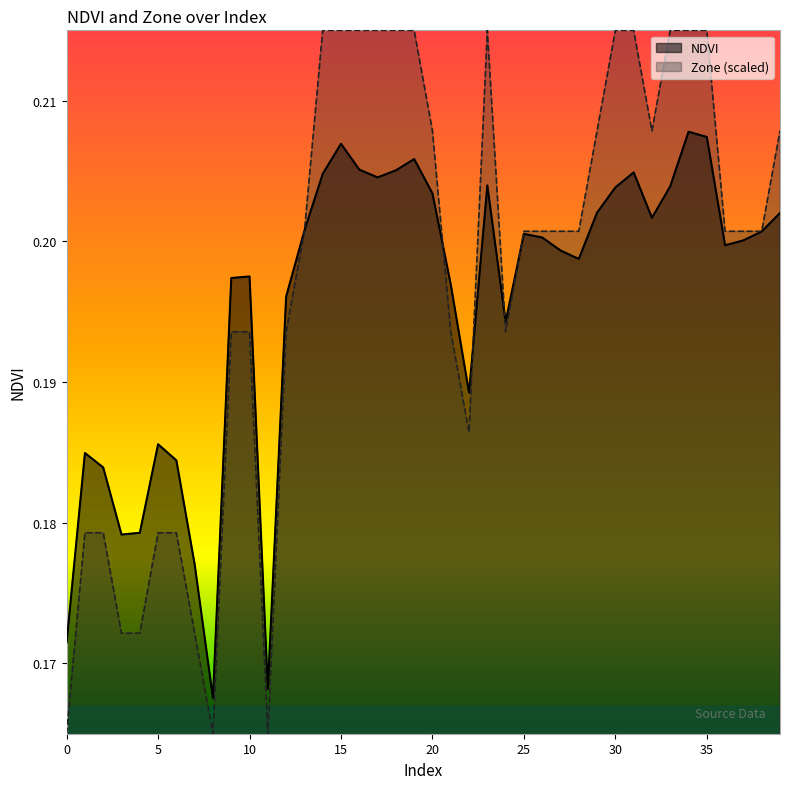

What is the average value of the NDVI series?

0.2